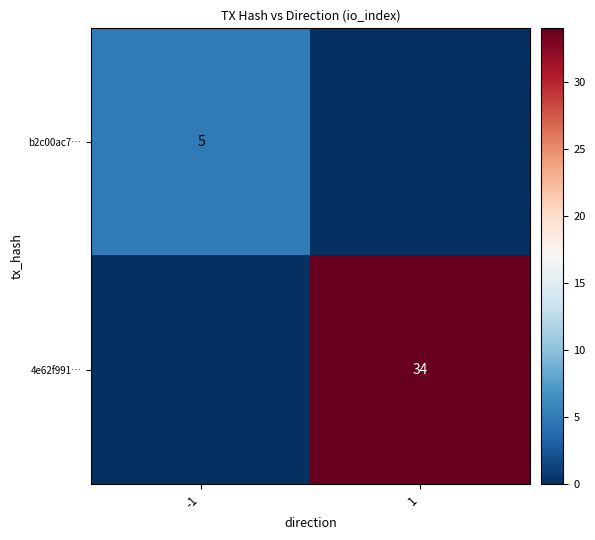

Is it true that 4e62f991… equals 34 at 1?

True